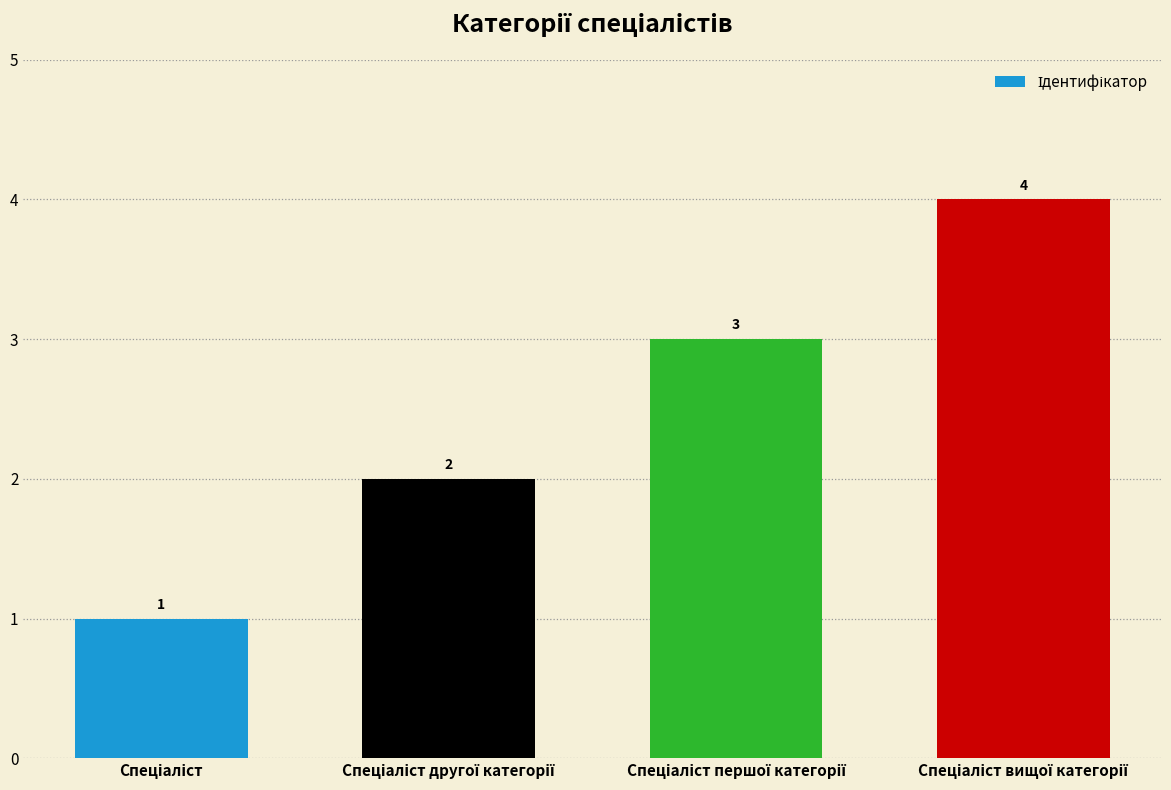

What is the sum of all values?

10